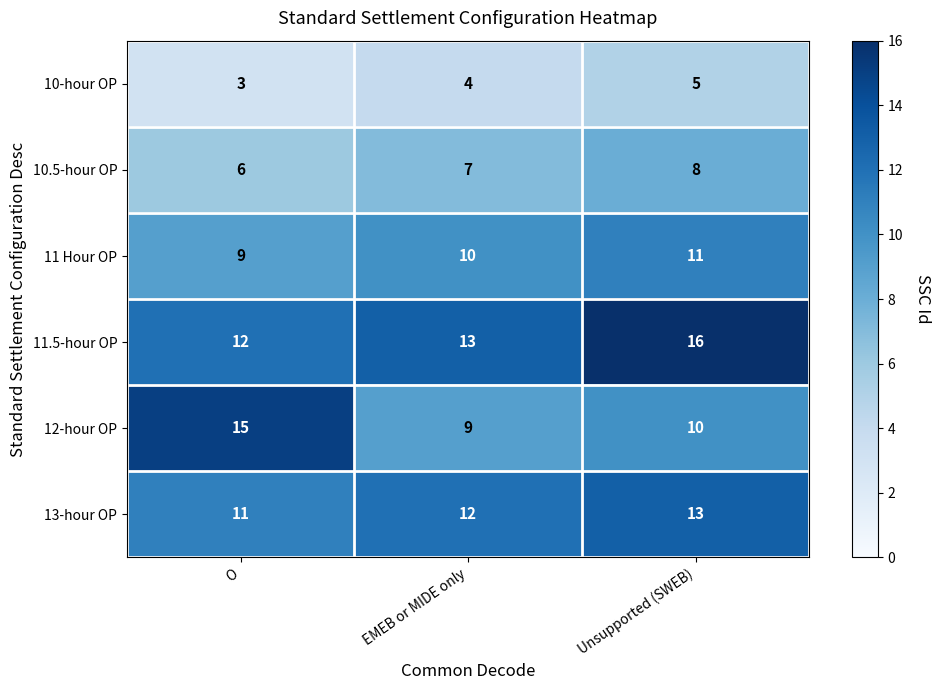

What is the minimum value shown in the chart?

3